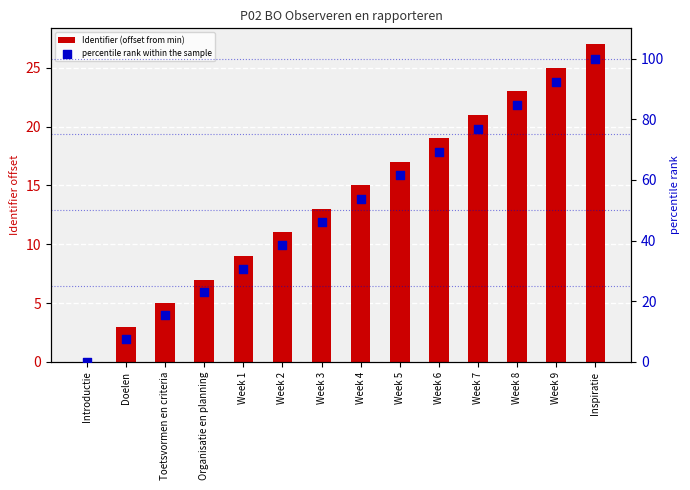

Is the value of percentile rank within the sample at Week 7 greater than the value of Identifier (offset from min) at Week 4?

Yes